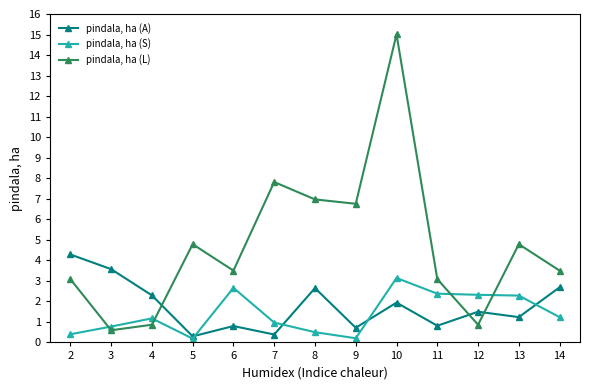

Is it true that pindala, ha (L) equals 2.4 at 14?

False